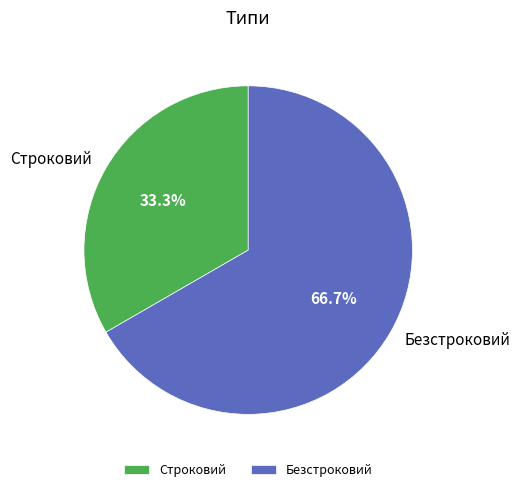

How many segments does this pie chart have?

2